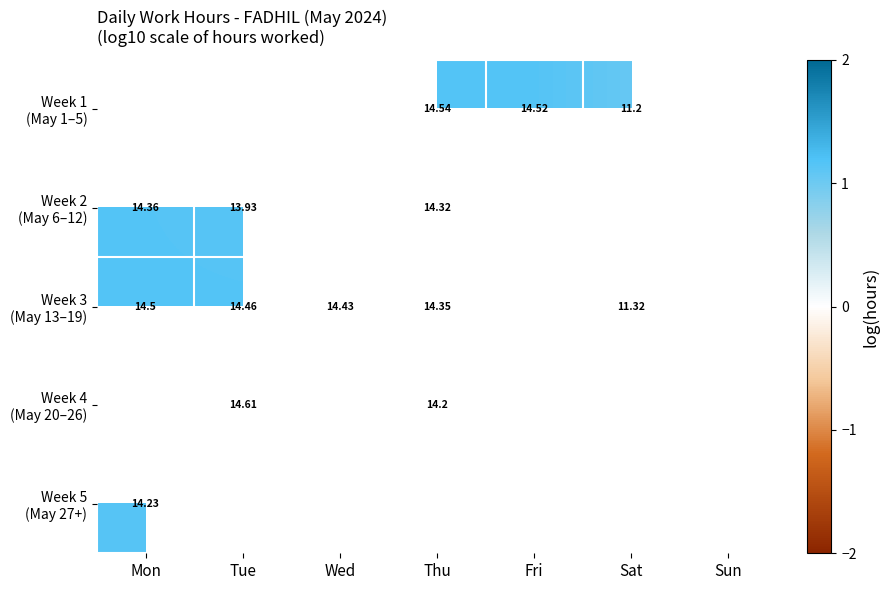

Rank the series by their average value, from lowest to highest.

Week 1 (May 1–5), Week 2 (May 6–12), Week 3 (May 13–19), Week 4 (May 20–26), Week 5 (May 27+)